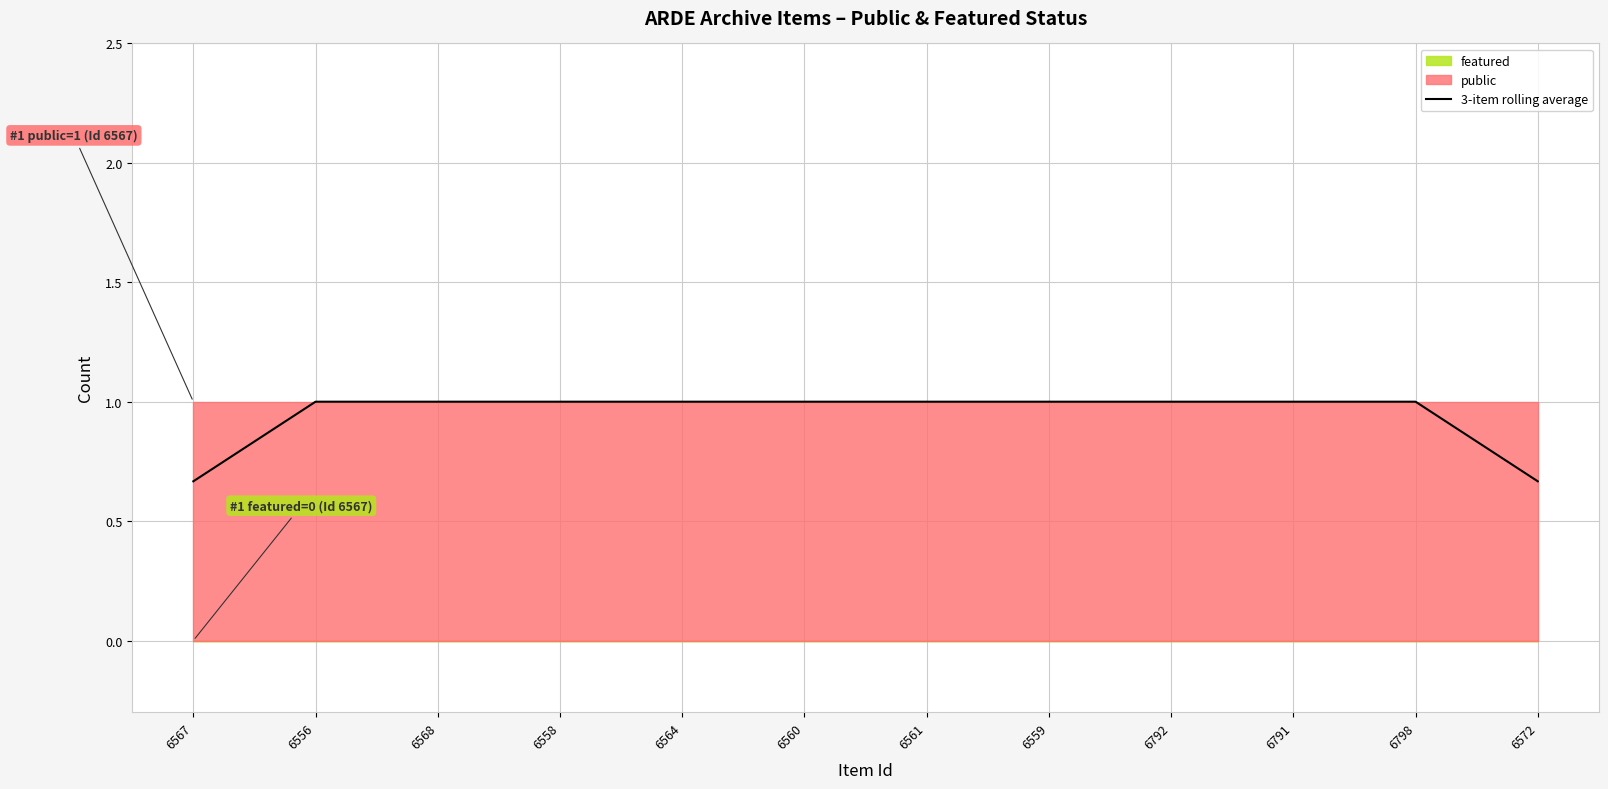

How many lines are shown in the chart?

1